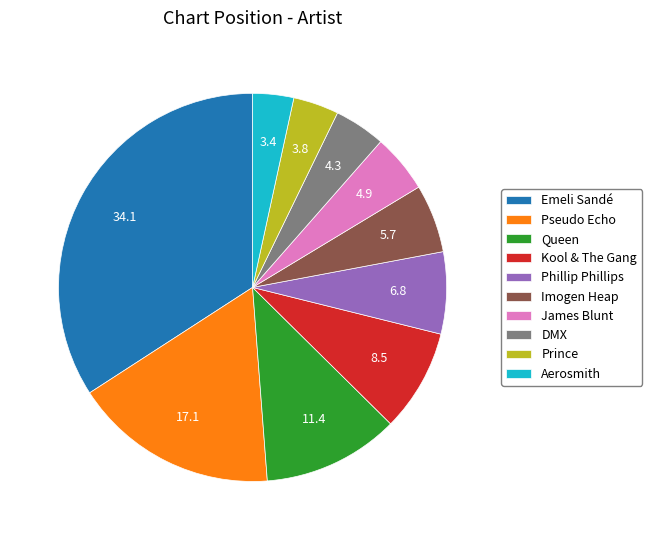

Is it true that DMX is 4% of the pie?

True